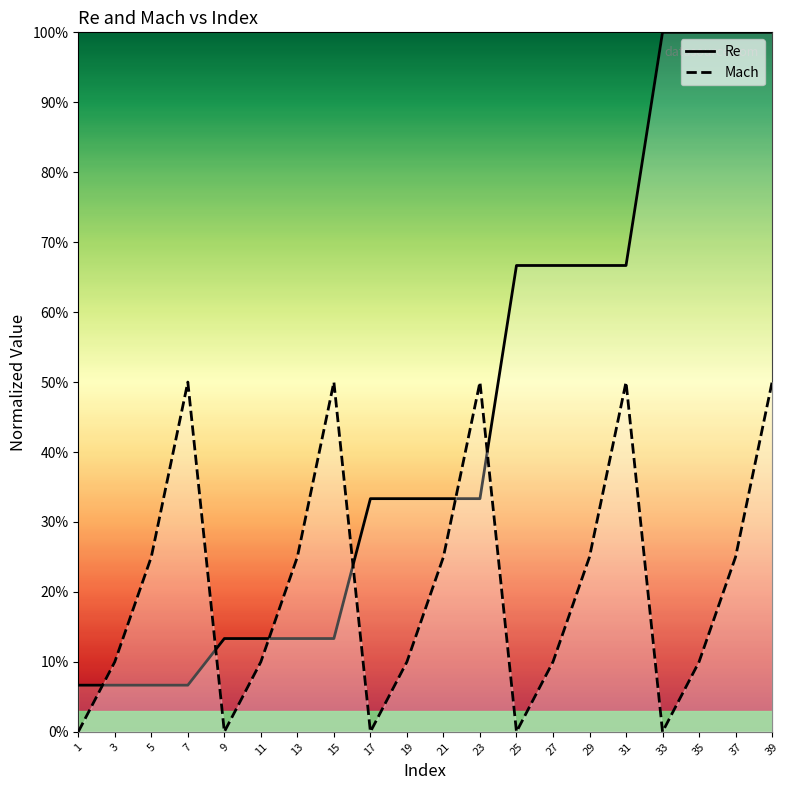

What are all the series names shown in the legend?

Re, Mach